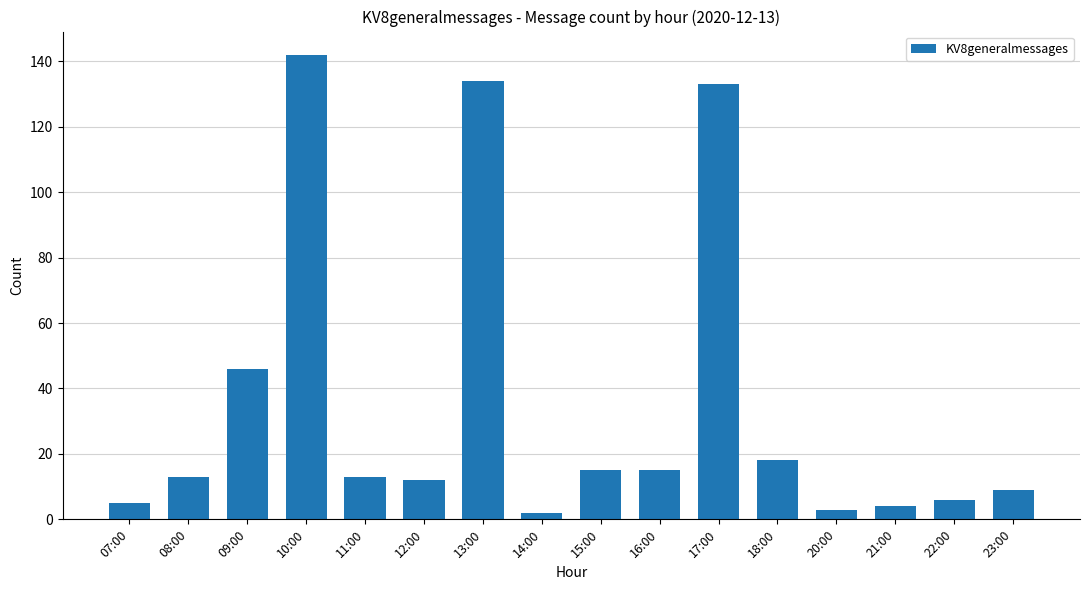

Approximately how many times larger is the value at 16:00 compared to 13:00?

0.1